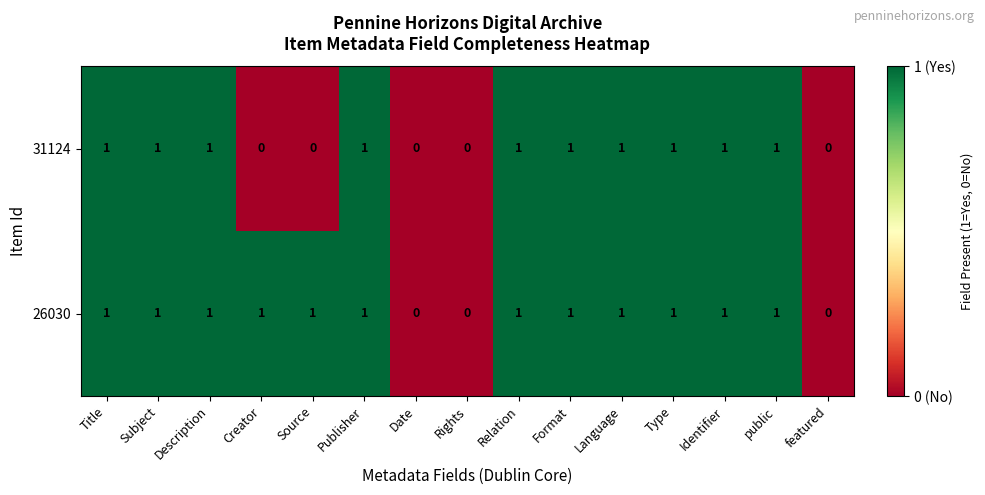

List the series in order of their overall mean, lowest first.

31124, 26030